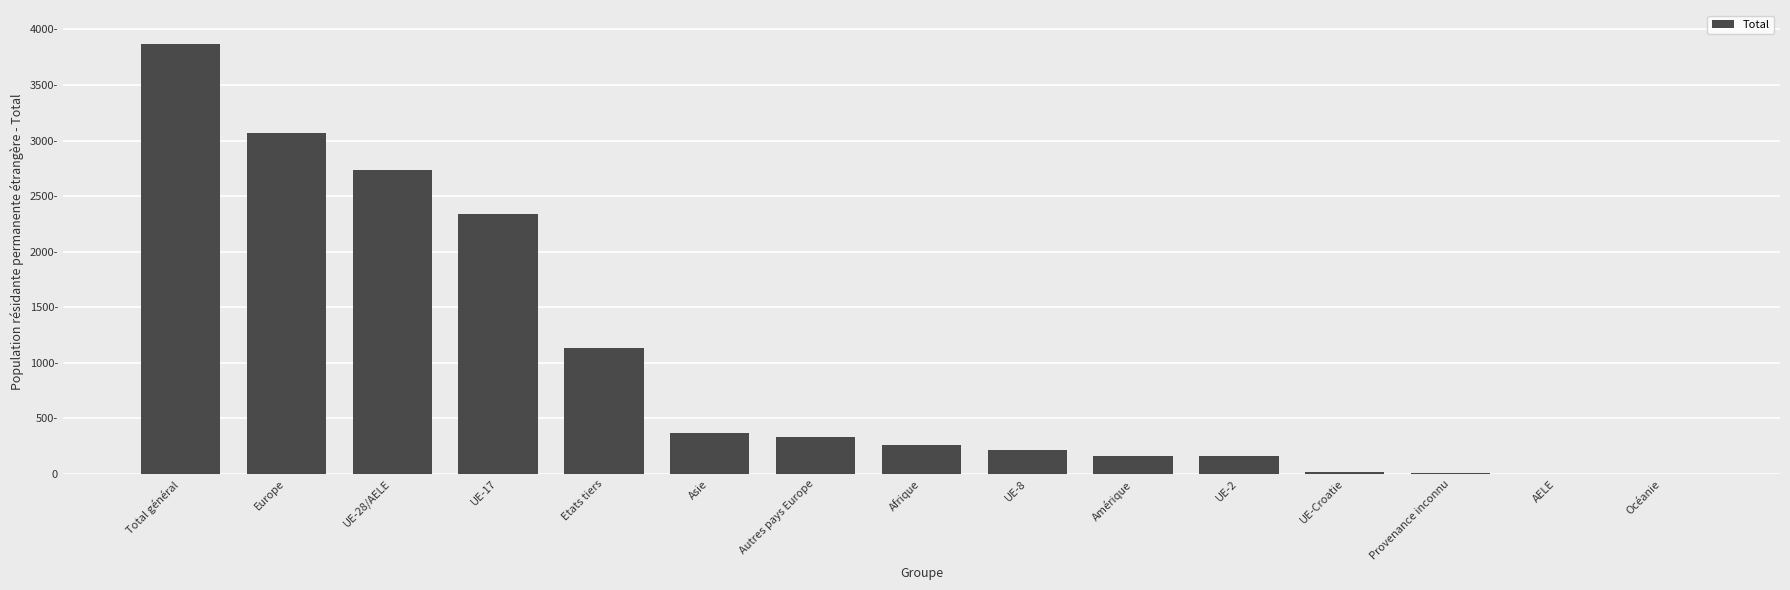

The value at Etats tiers is 238. True or false?

False